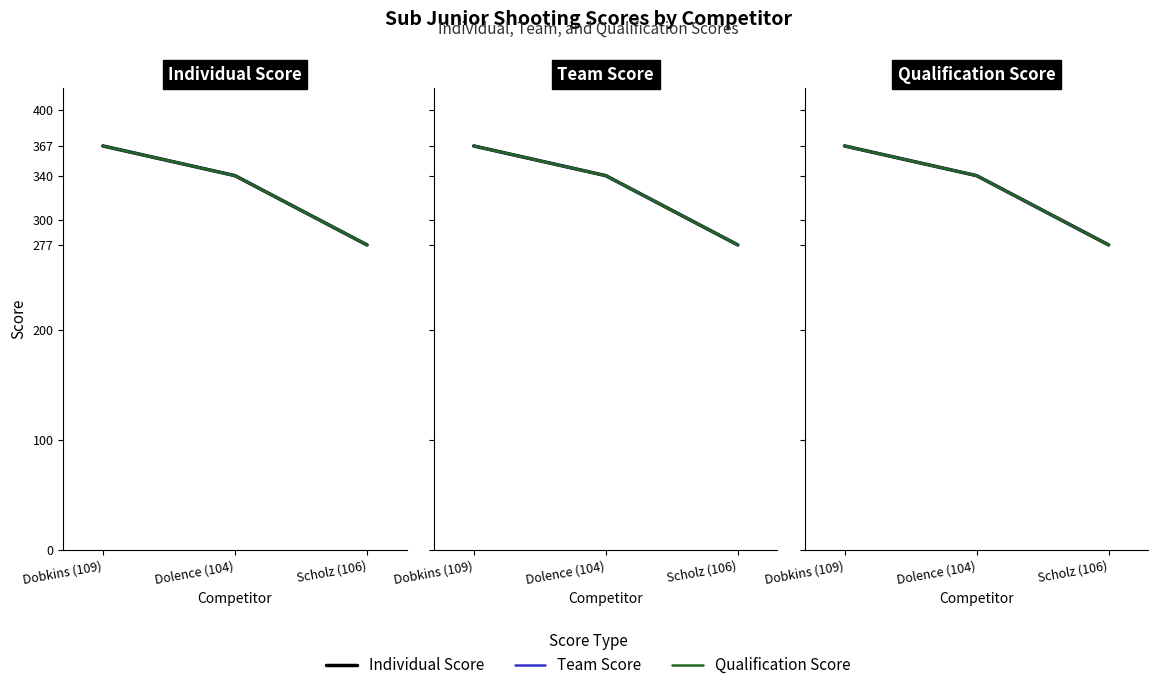

Reading left to right, transcribe all the data shown in this chart.

Individual Score: 367	340	277
Team Score: 367	340	277
Qualification Score: 367	340	277